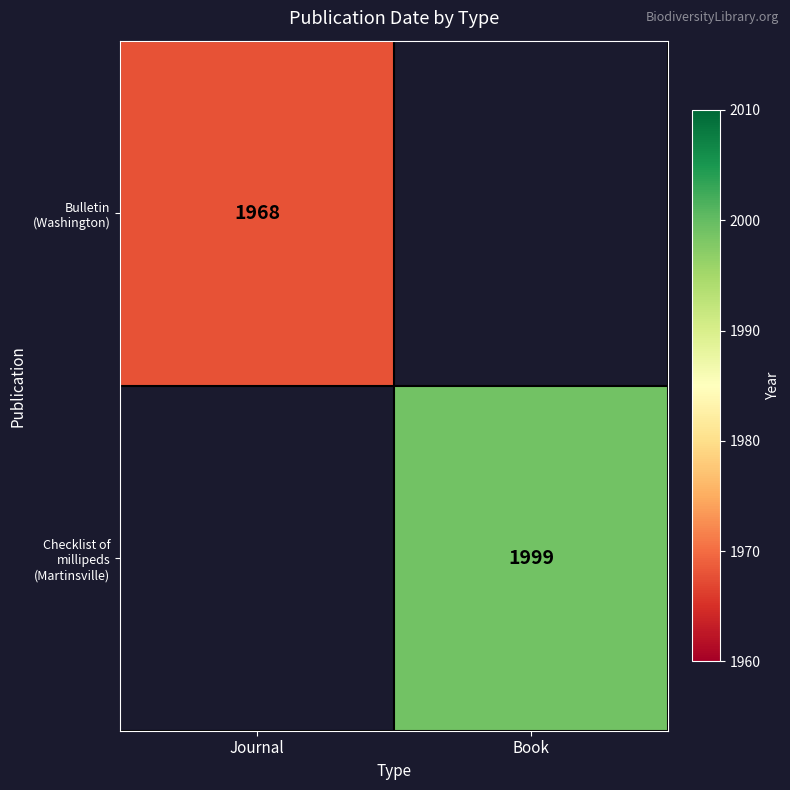

True or false: Bulletin (Washington) has a value of 1968 at Journal.

True